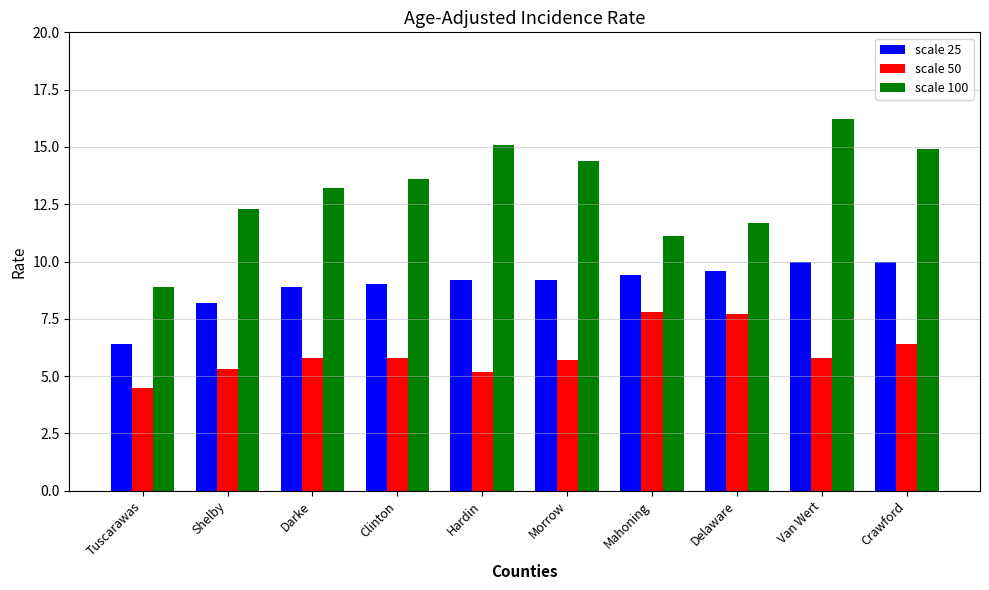

What are all the series names shown in the legend?

scale 25, scale 50, scale 100